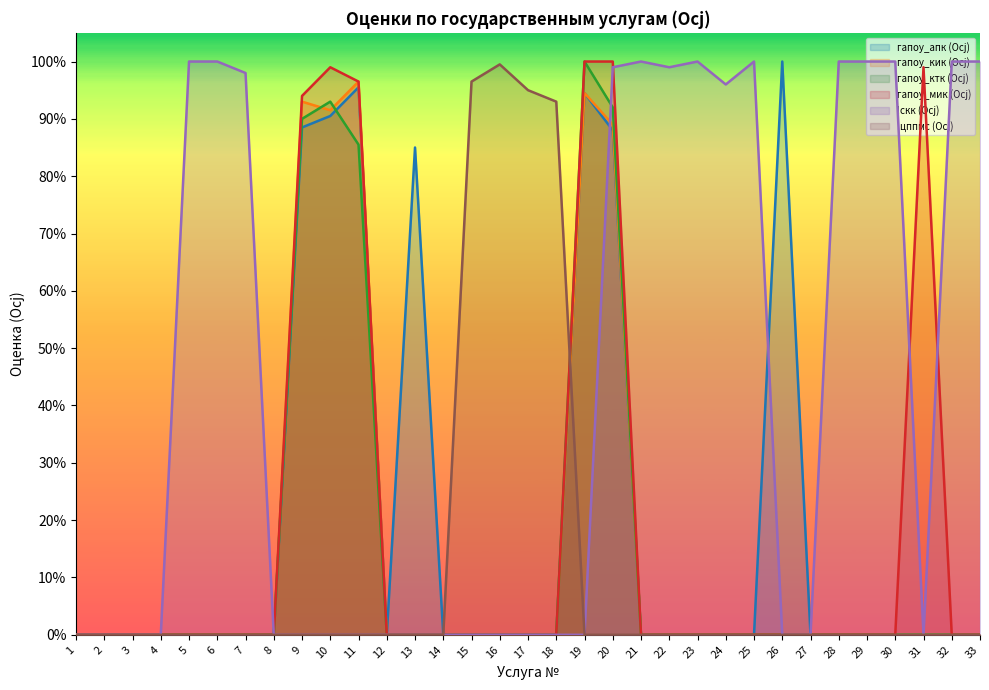

Which series has the largest range (max minus min)?

гапоу_апк (Осj)